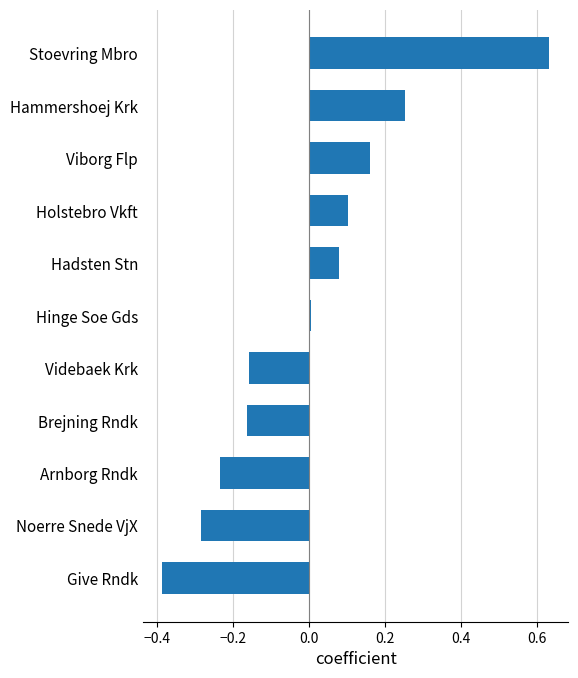

Is it true that the value at Hammershoej Krk is 0.1?

False